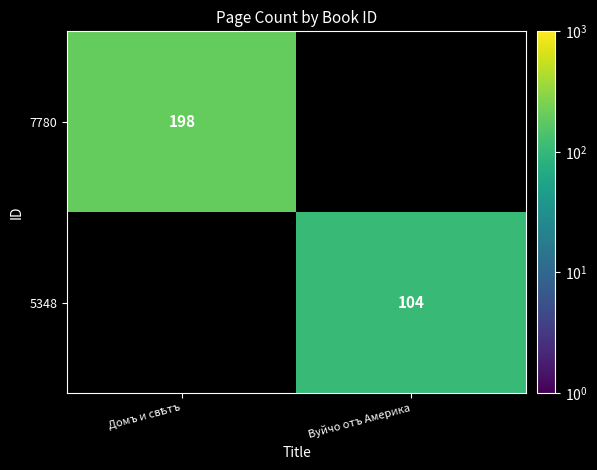

How many series are shown in this chart?

2